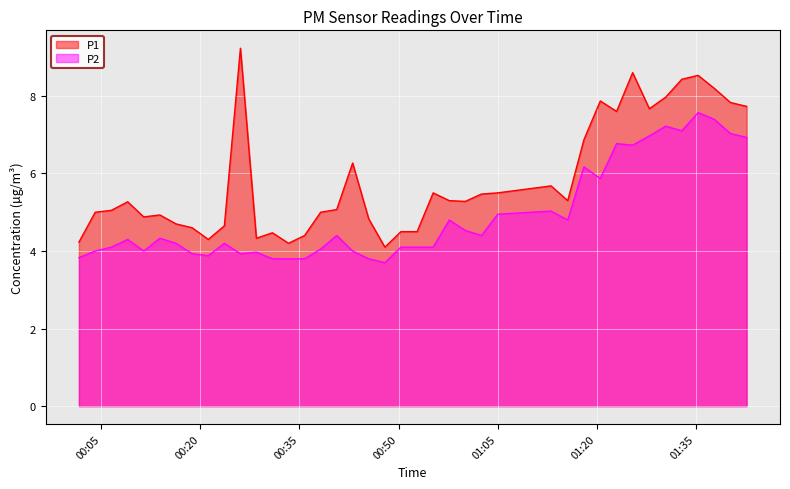

What is the maximum value shown in the chart?

9.2